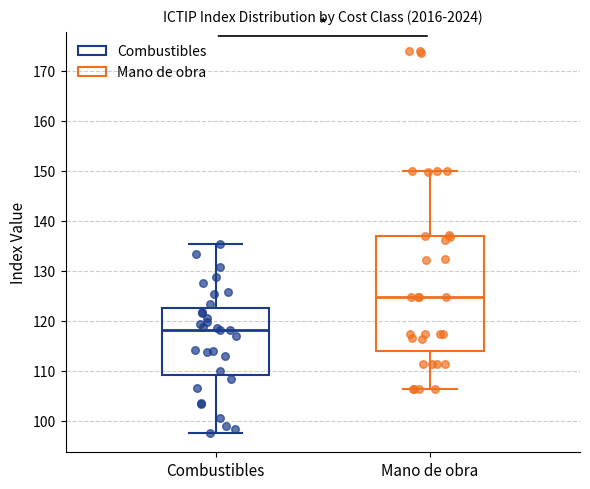

Where does the median line of the box for Combustibles sit on the y-axis? The values are not printed on the chart, so give them approximately, as read against the axis.

118